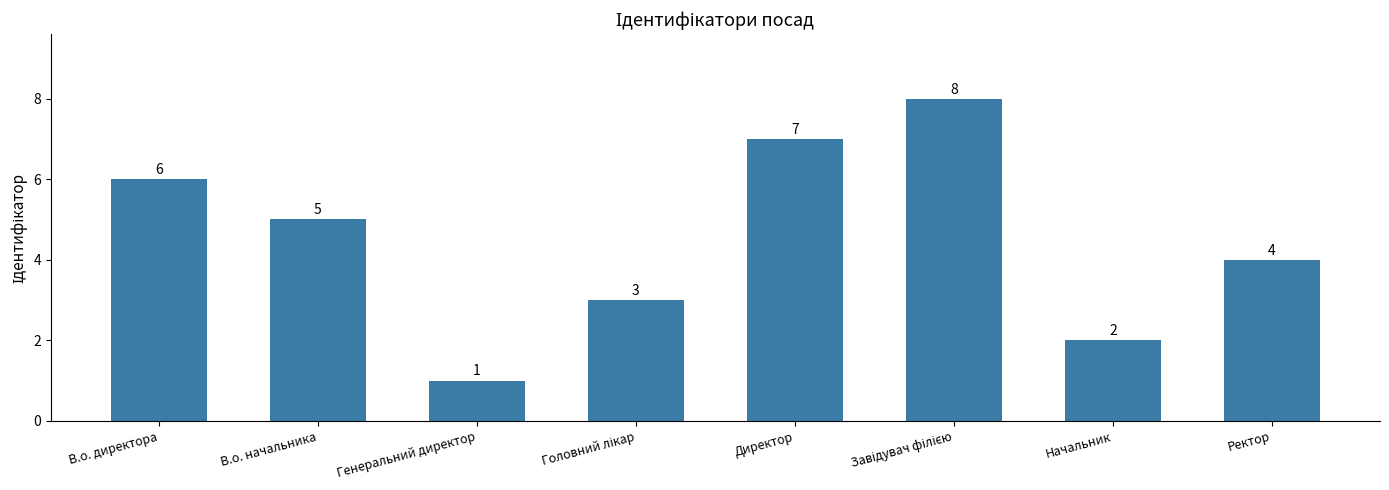

What is the value of the 8th bar from the left?

4